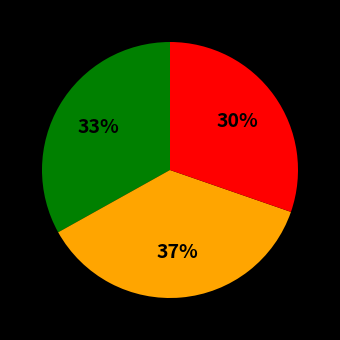

Is there a majority slice in this chart?

No